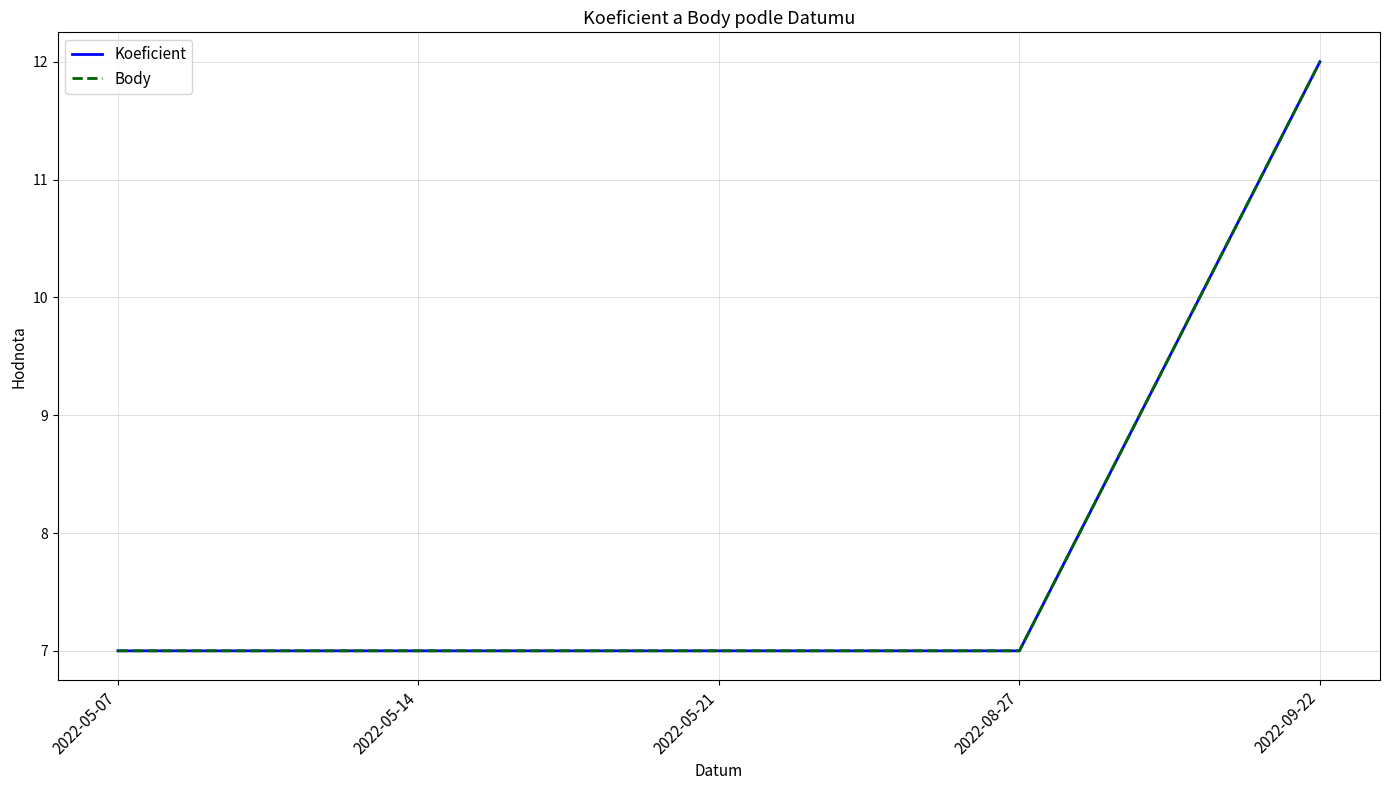

Does the chart display data point markers on the line(s)?

No